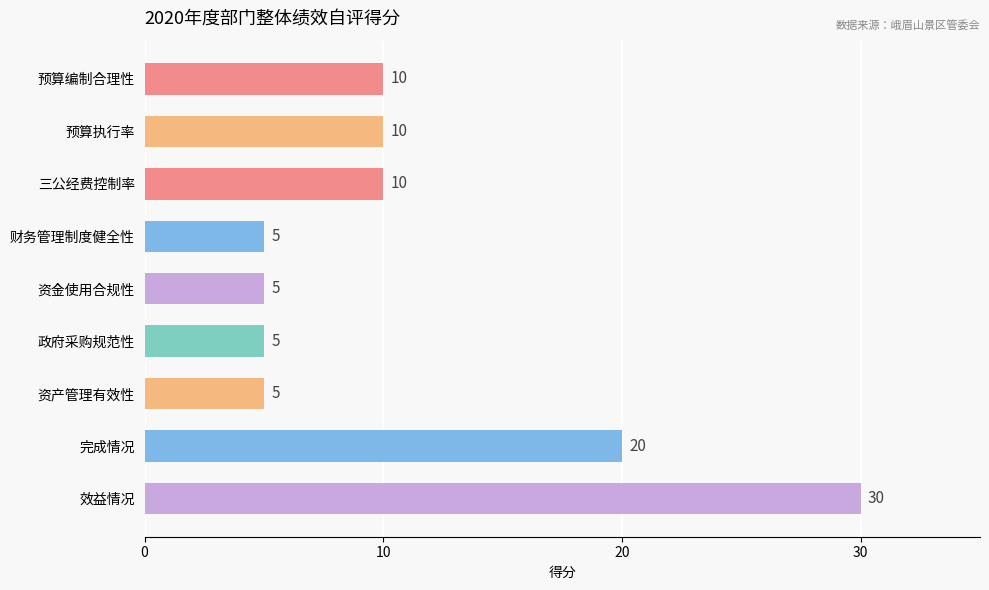

Reading bottom to top, extract all data points from this chart.

30	20	5	5	5	5	10	10	10